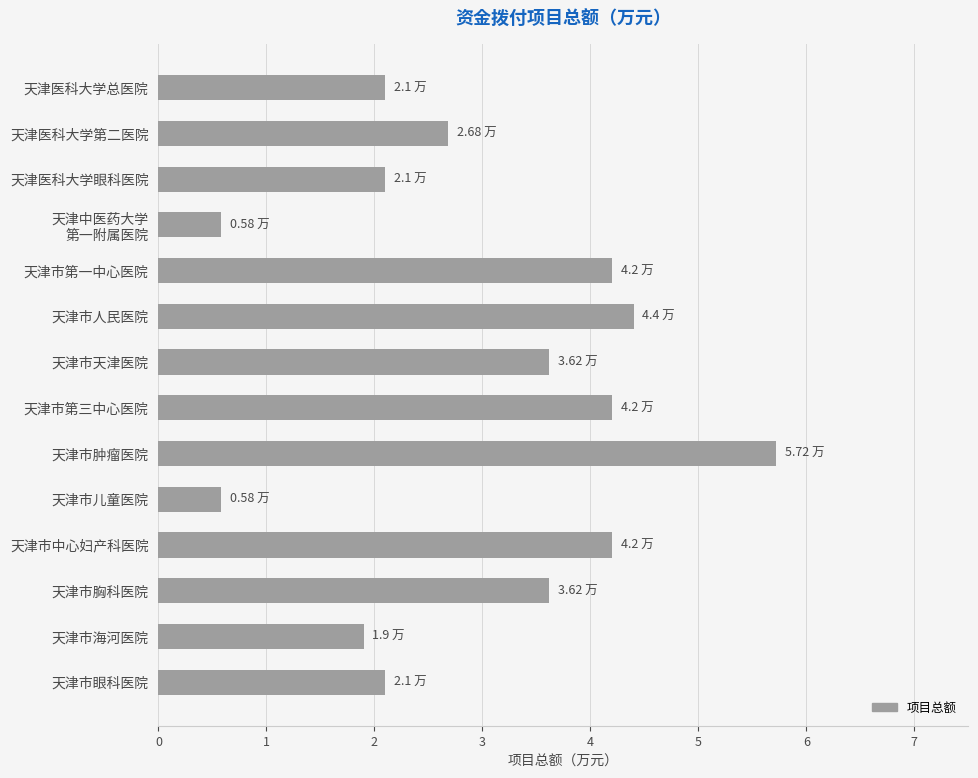

How many bars are there in total?

14